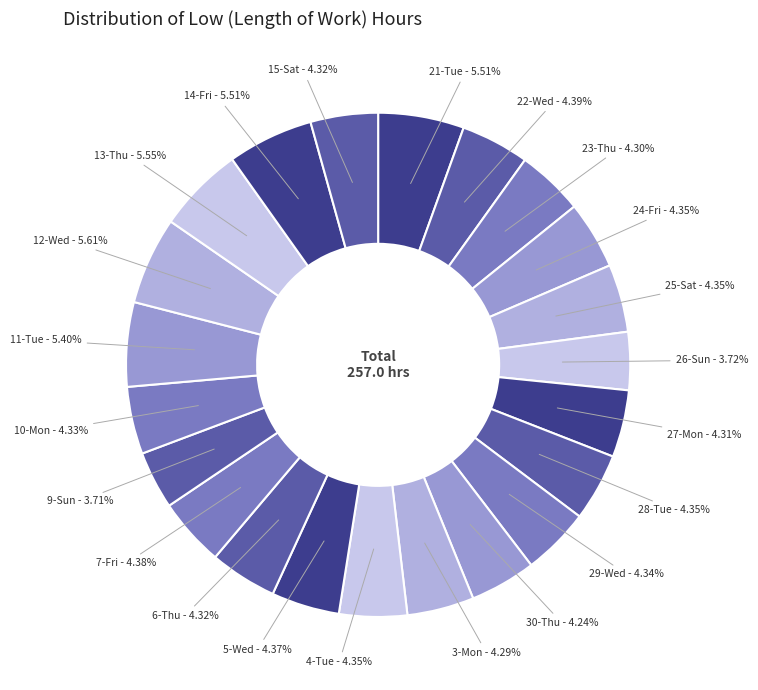

Count the number of slices in the pie.

22